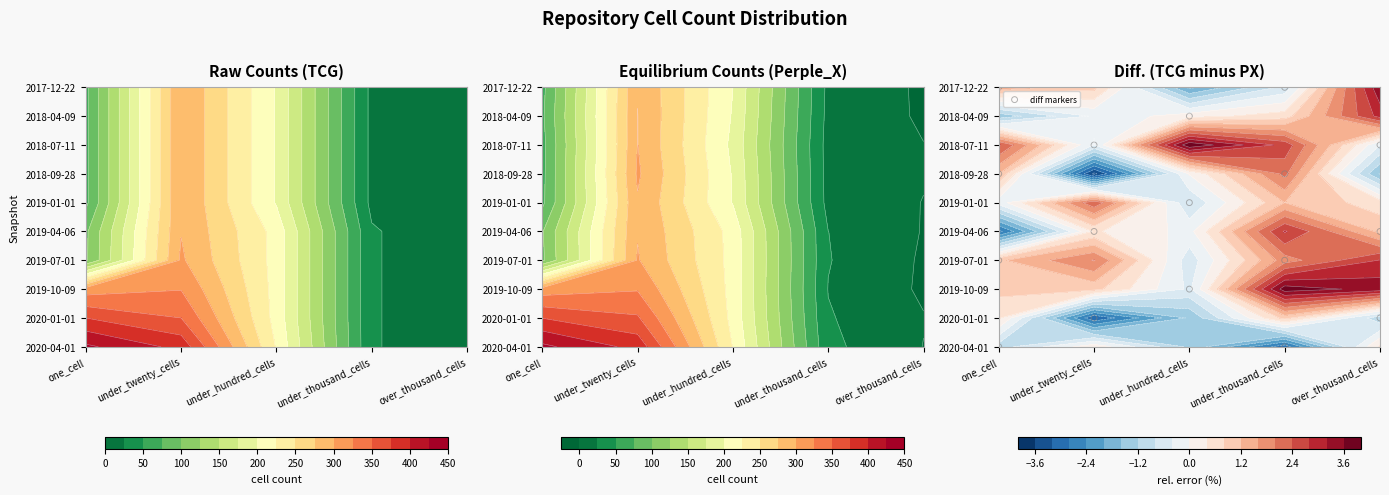

How many values exceed 4?

8